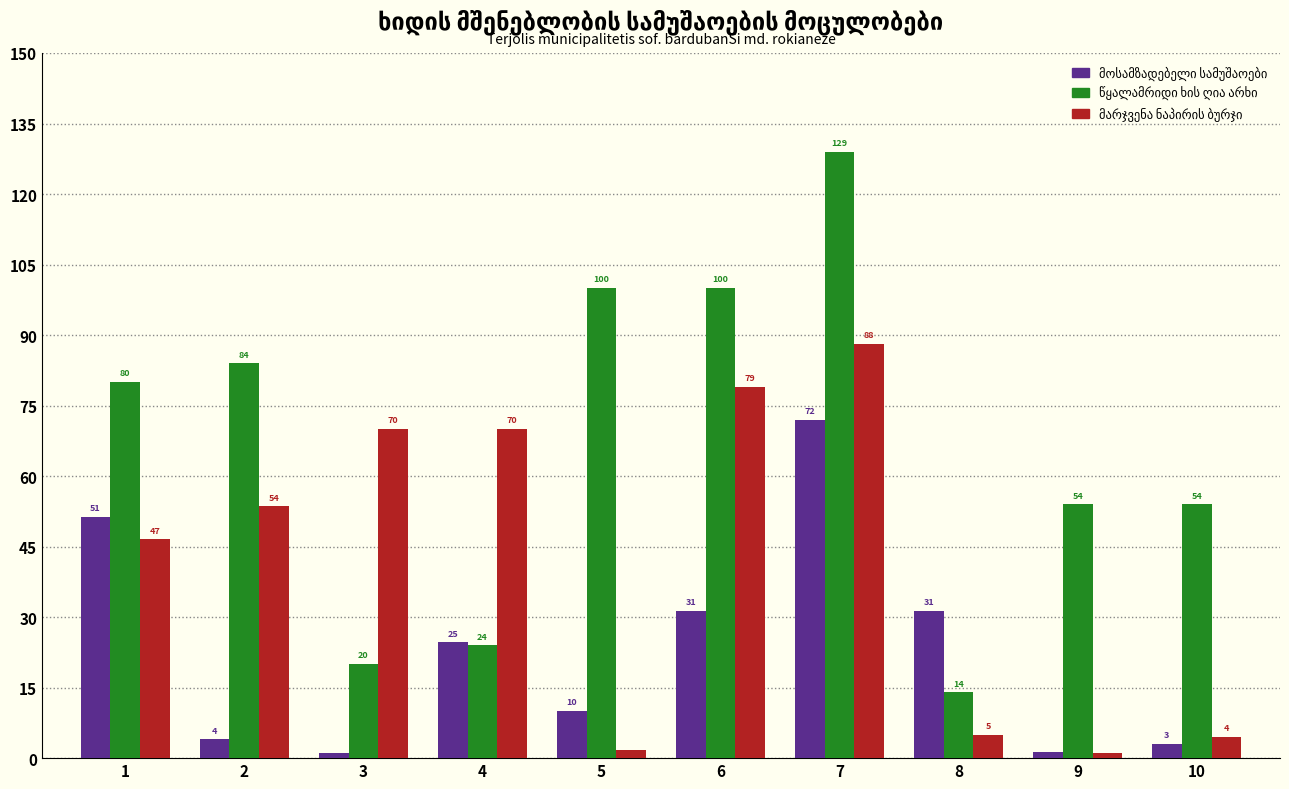

At which category is the sum across all series the highest?

7